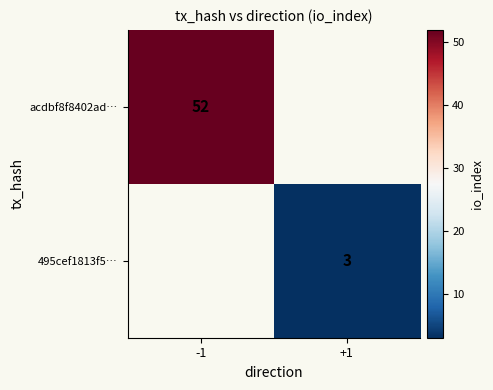

At how many categories does at least one series exceed 12?

1